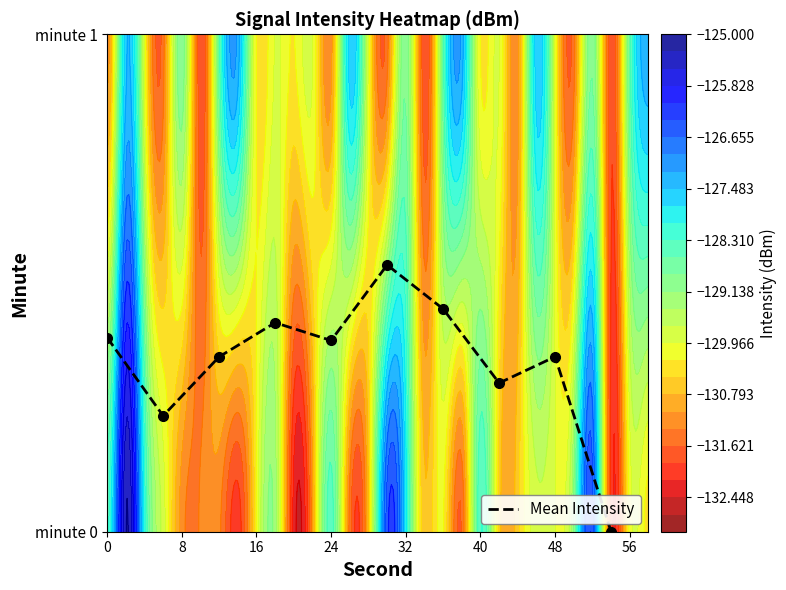

What is the average value?

0.3